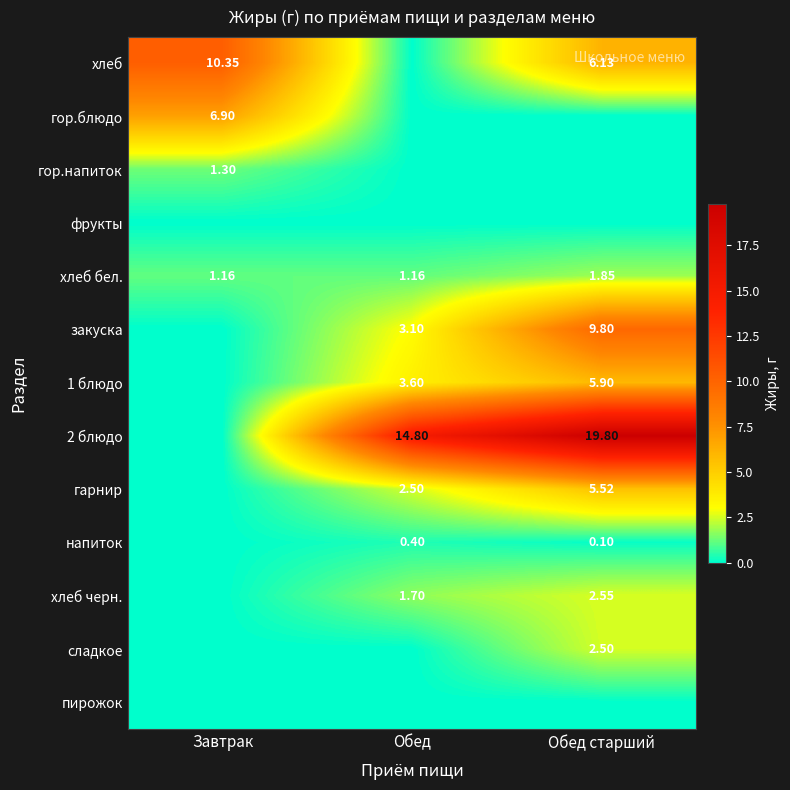

Is the value of гарнир at Обед старший greater than the value of фрукты at Обед старший?

Yes